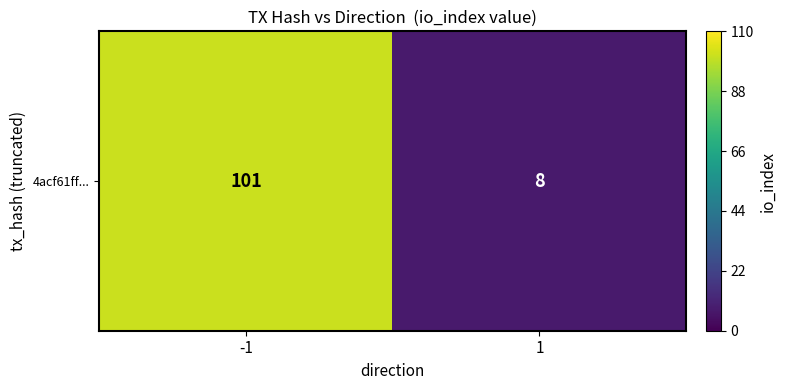

Rank the categories by value from highest to lowest.

-1, 1